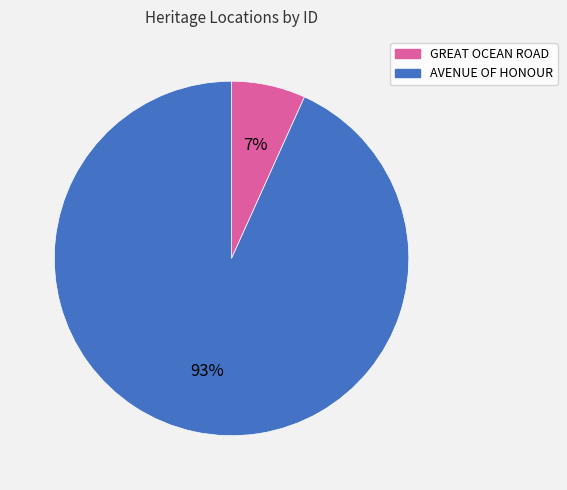

True or false: GREAT OCEAN ROAD accounts for 7% of the total.

True